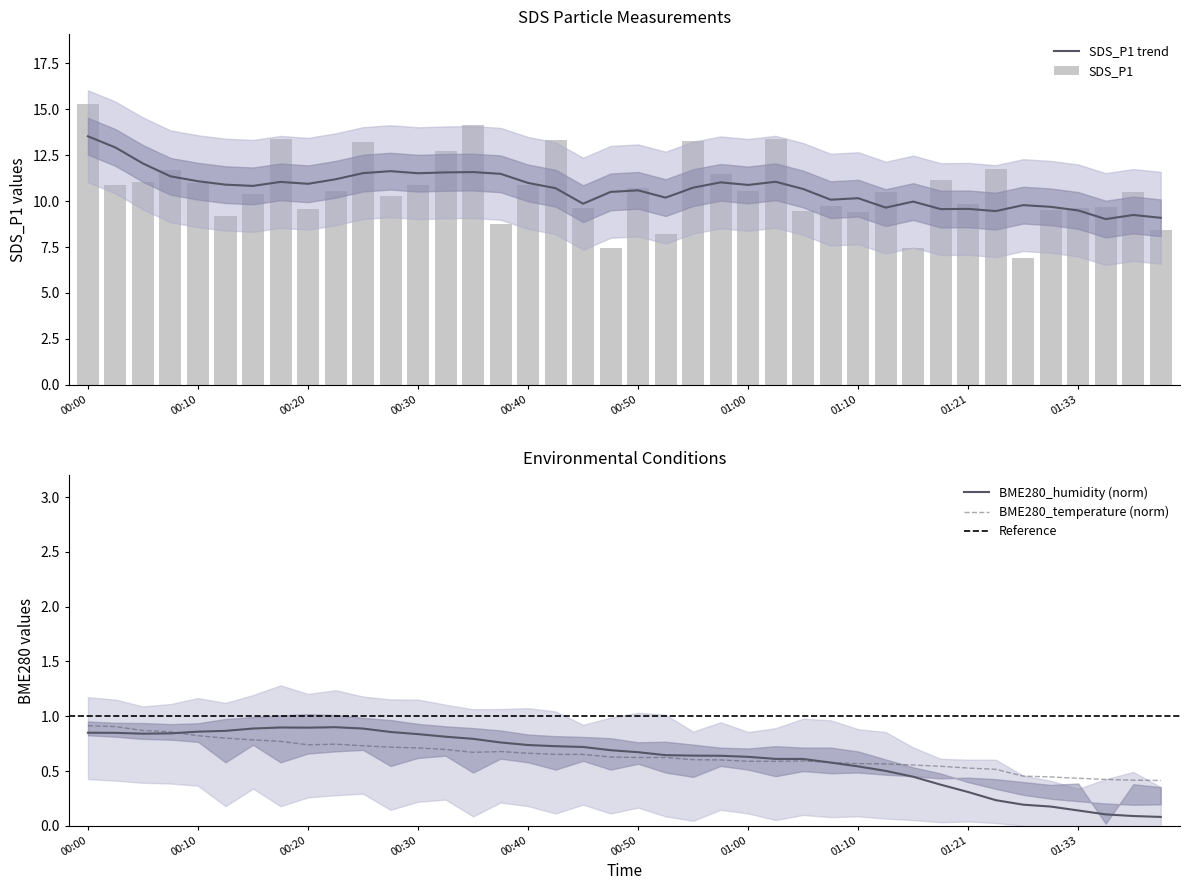

List the series in order of their overall mean, lowest first.

BME280_humidity, SDS_P1